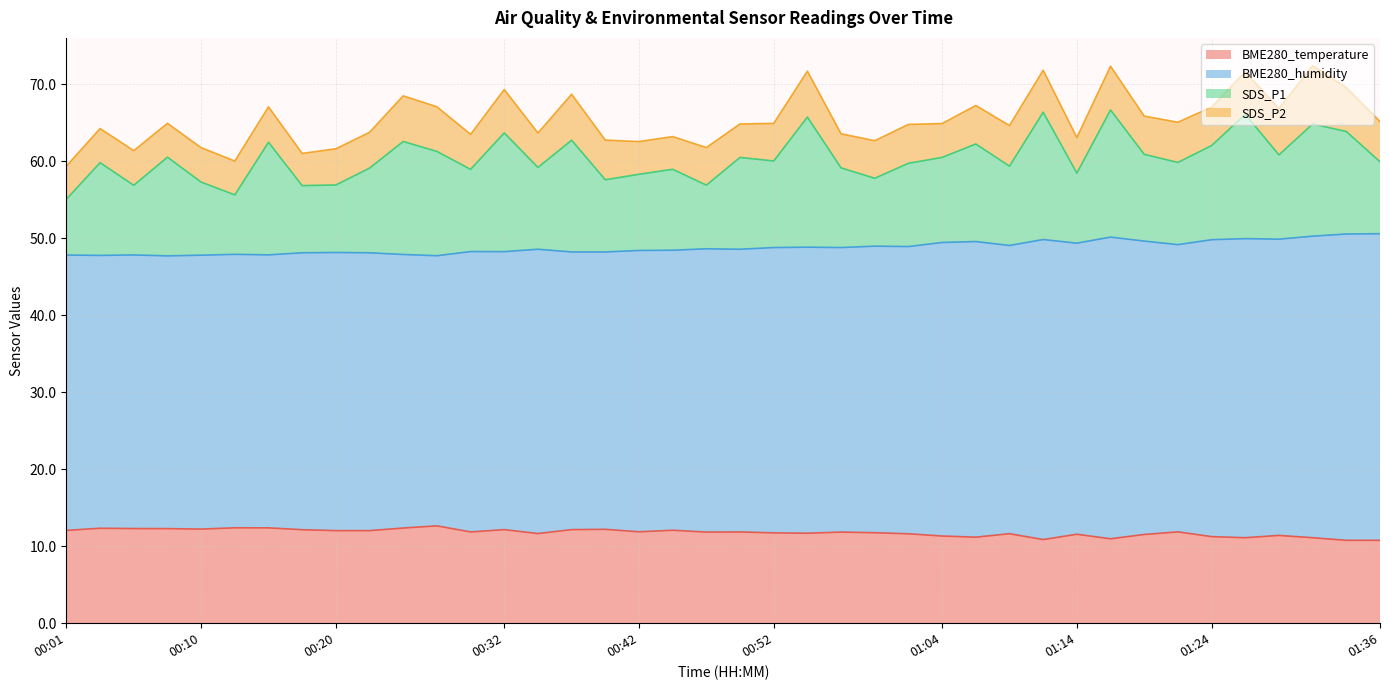

True or false: BME280_temperature and BME280_humidity intersect in this chart.

False